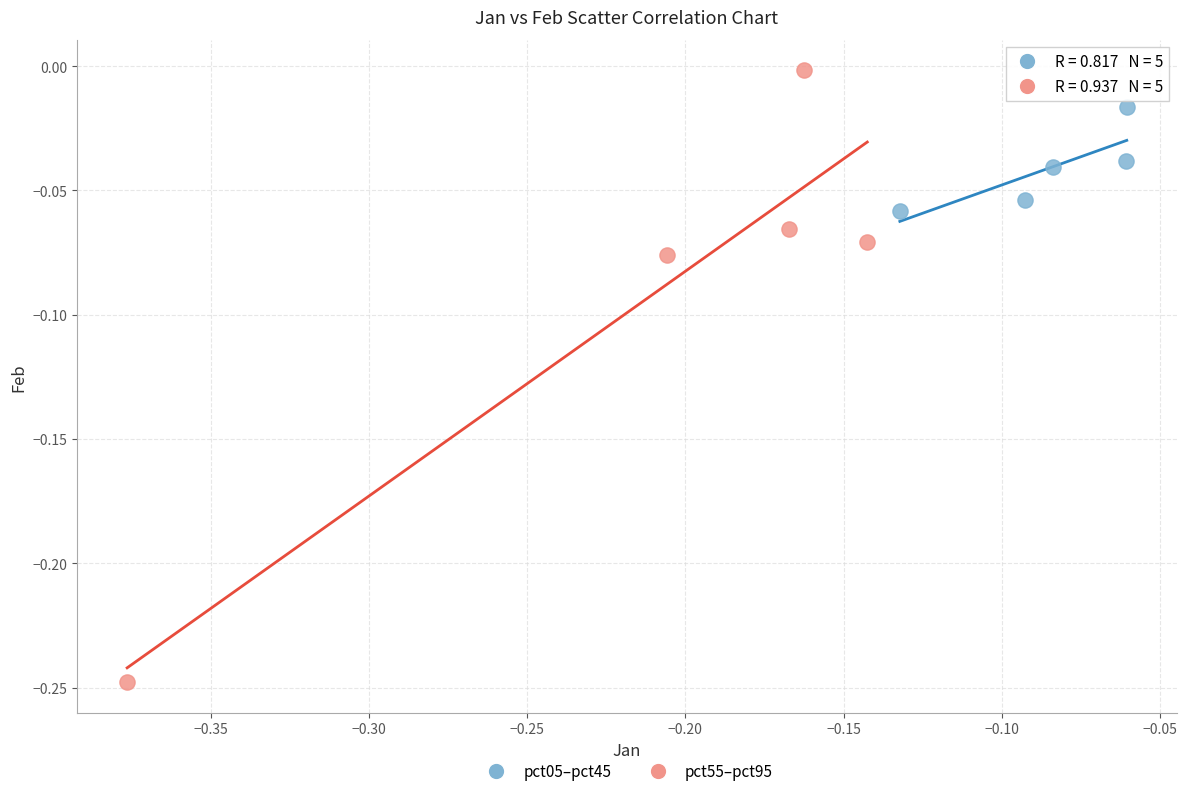

Which series contains the highest Y value?

pct55–pct95